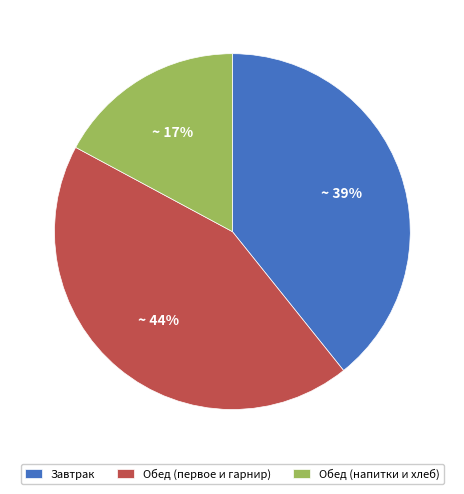

Rank the categories by value from lowest to highest.

Обед (напитки и хлеб), Завтрак, Обед (первое и гарнир)